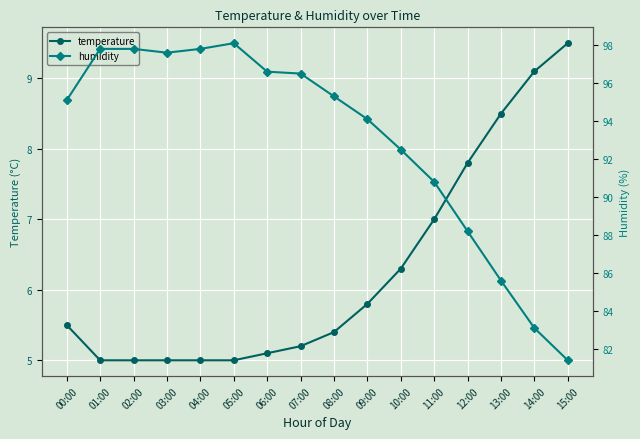

Is it true that humidity equals 97.6 at 03:00?

True